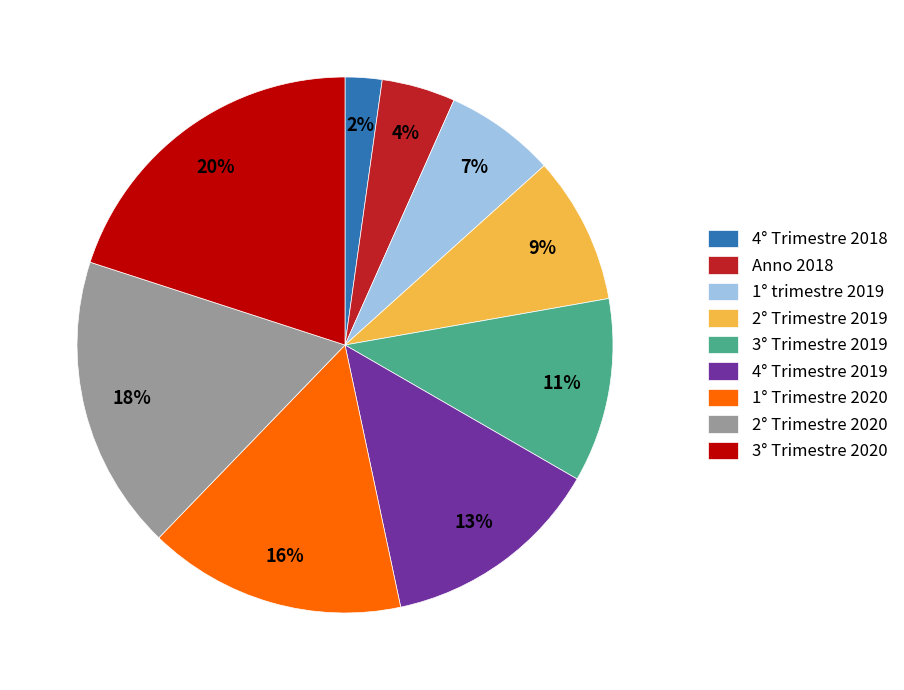

To the nearest percent, what is the difference between the largest and smallest slice percentages?

18%